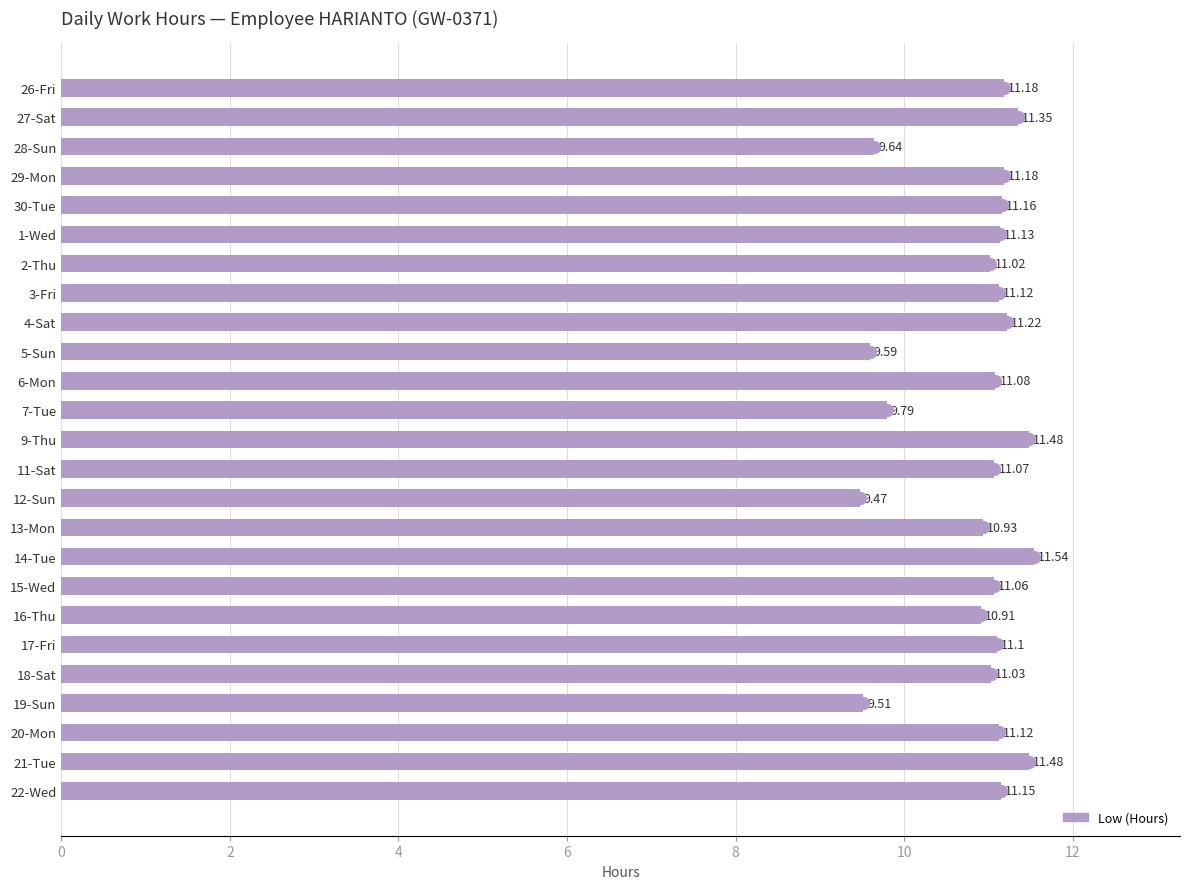

What is the sum of all values?

271.3